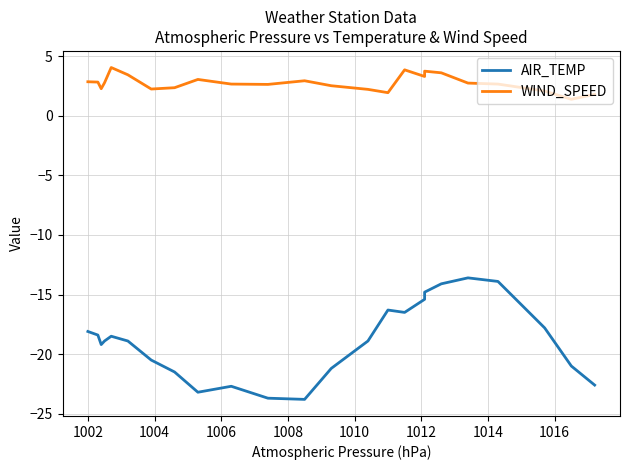

List the series in order of their overall mean, highest first.

WIND_SPEED, AIR_TEMP